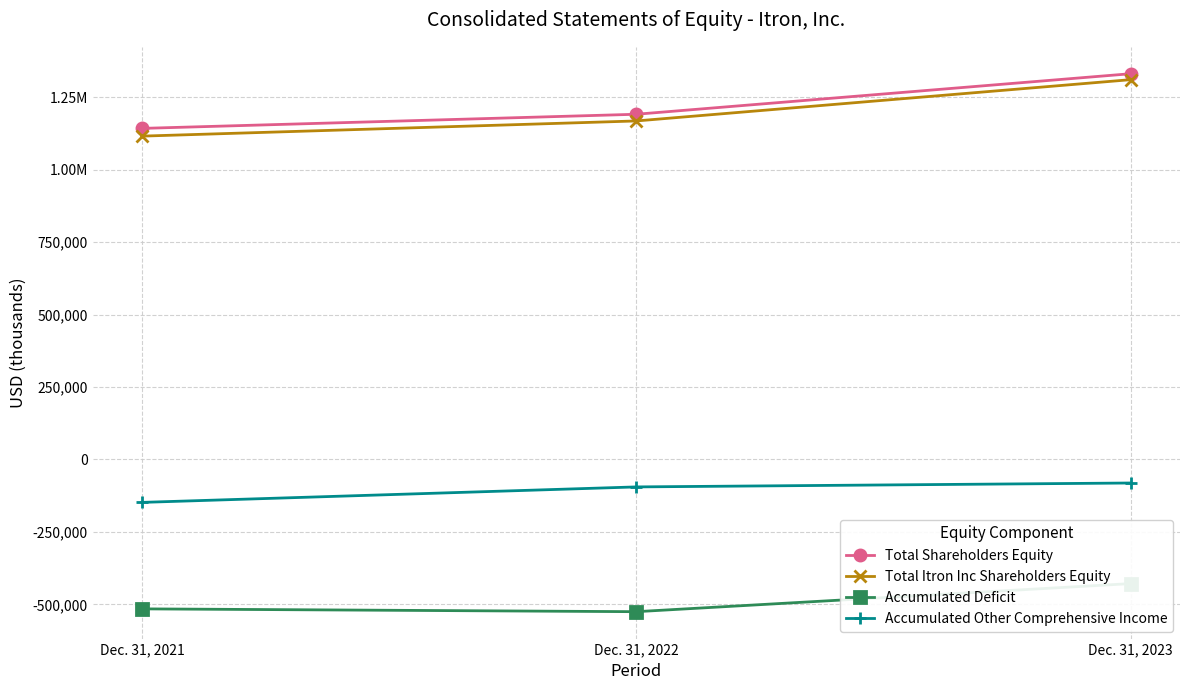

How many Accumulated Other Comprehensive Income values are between -148098 and -81190?

3